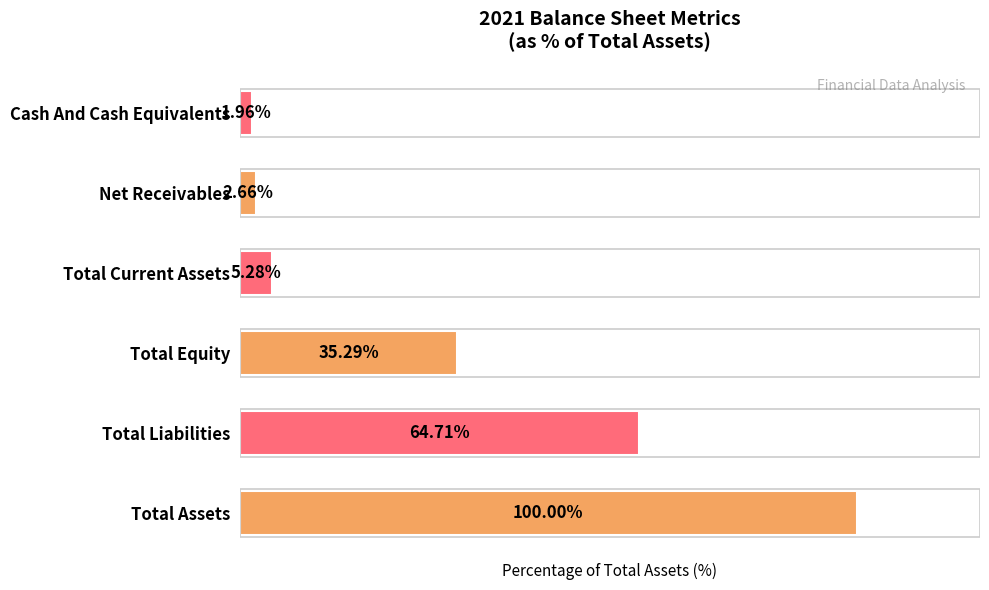

Which category has the highest value across all series?

Total Assets